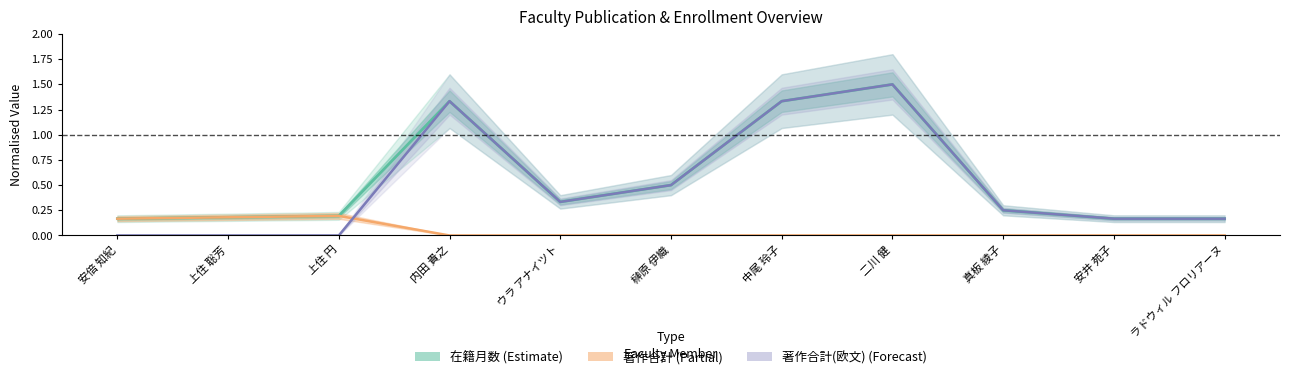

What is the average value of the 著作合計(欧文) (Forecast) series?

0.5